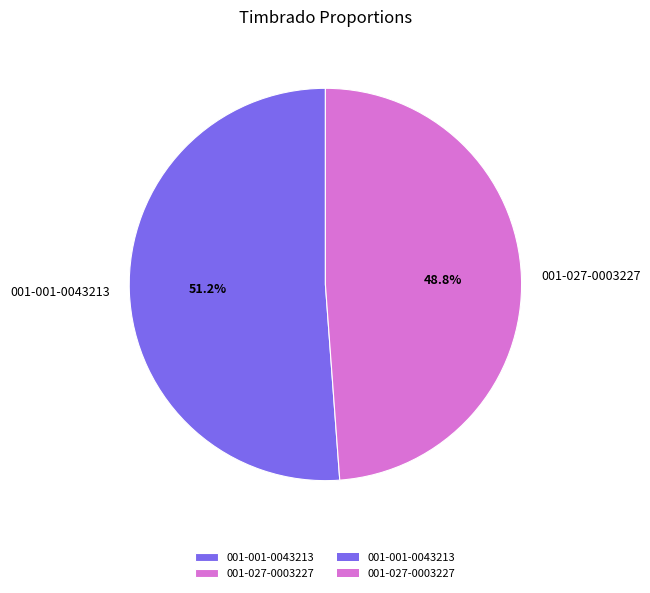

What is the total percentage of 001-001-0043213 and 001-027-0003227?

100.0%